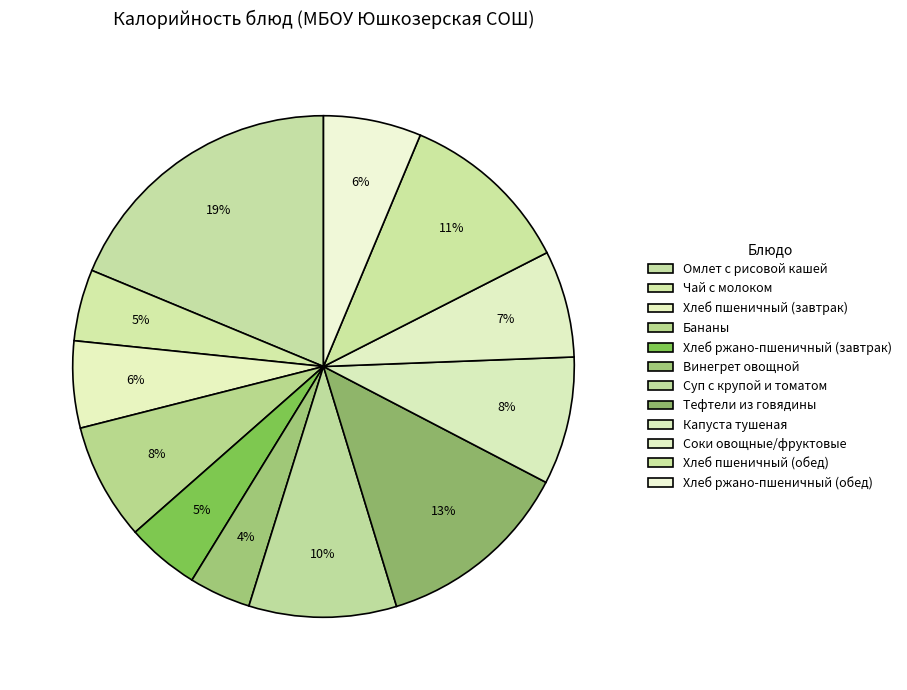

Rank the categories by value from highest to lowest.

Омлет с рисовой кашей, Тефтели из говядины, Хлеб пшеничный (обед), Суп с крупой и томатом, Капуста тушеная, Бананы, Соки овощные/фруктовые, Хлеб ржано-пшеничный (обед), Хлеб пшеничный (завтрак), Хлеб ржано-пшеничный (завтрак), Чай с молоком, Винегрет овощной